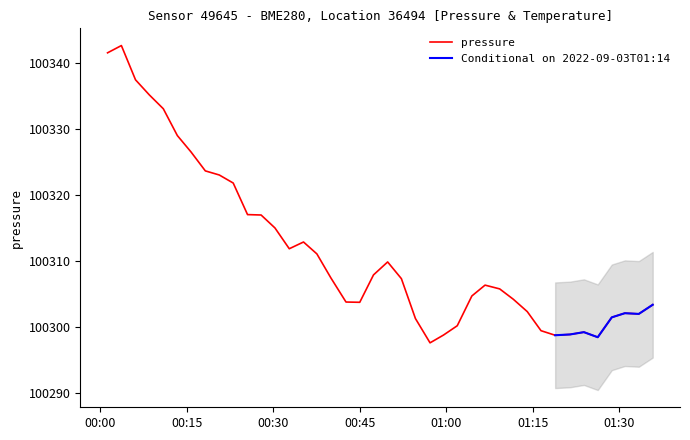

What is the lowest value of the pressure series?

100297.6